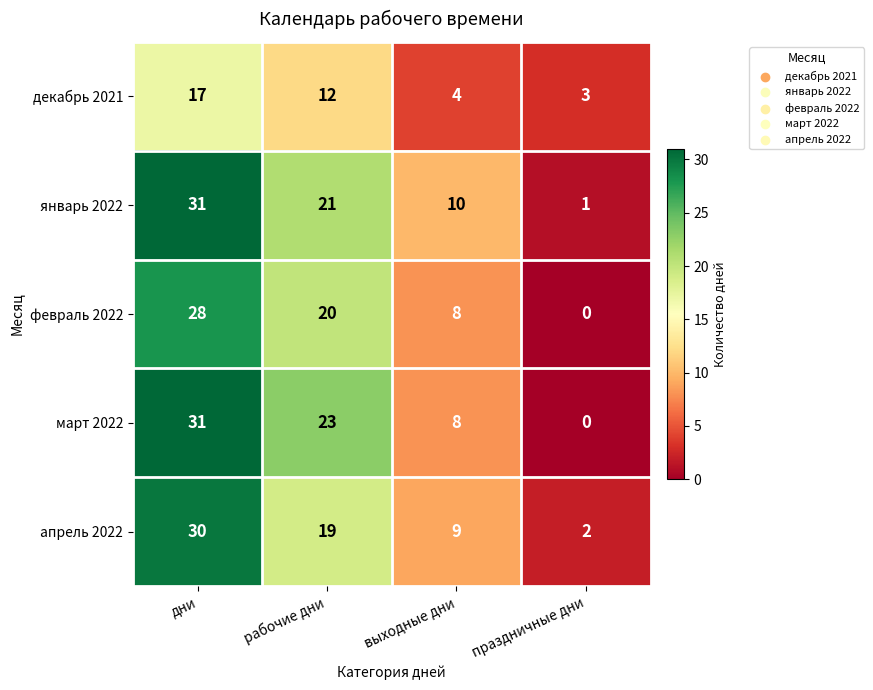

What is the average value of the февраль 2022 series?

14